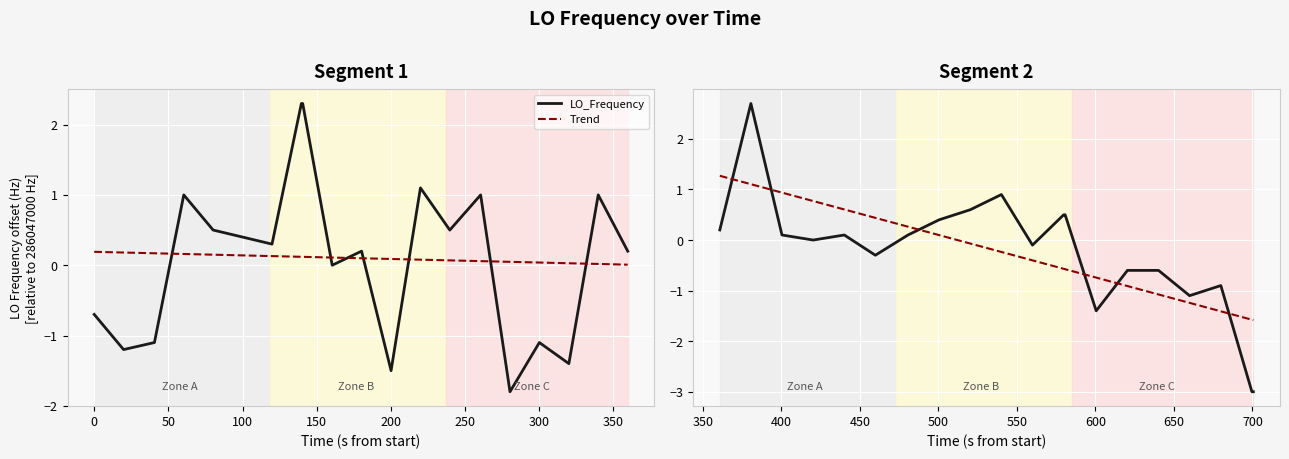

What are all the series names shown in the legend?

LO_Frequency, Trend